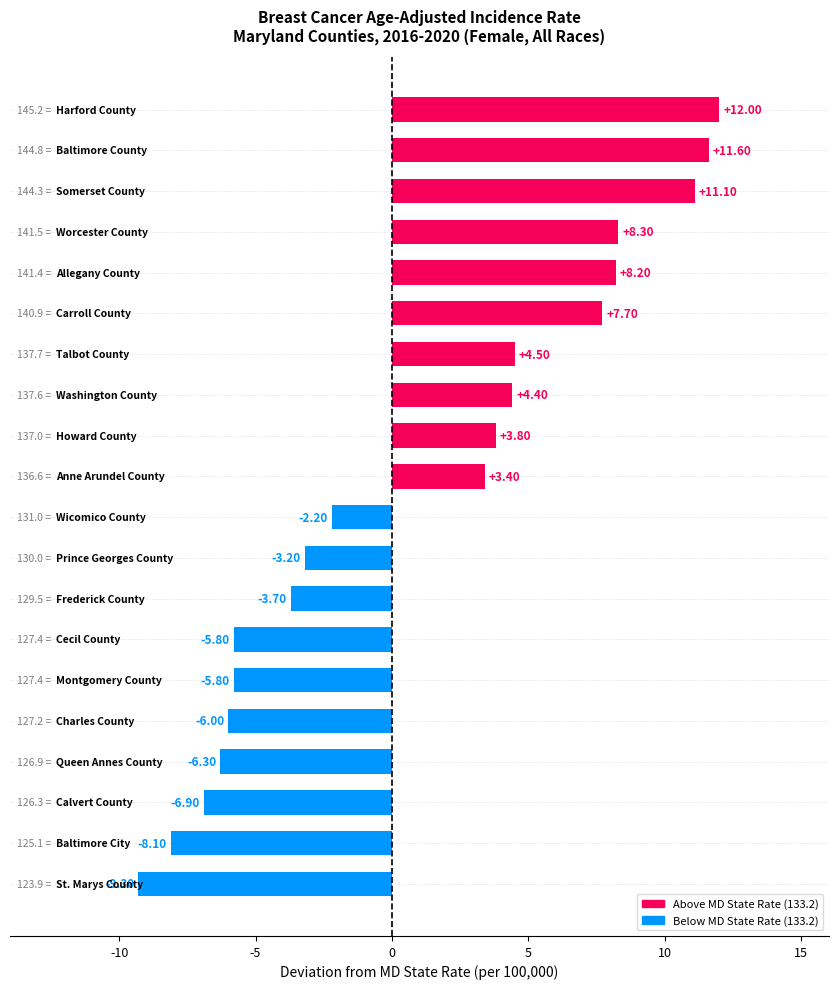

What is the difference between the maximum and minimum values?

21.3